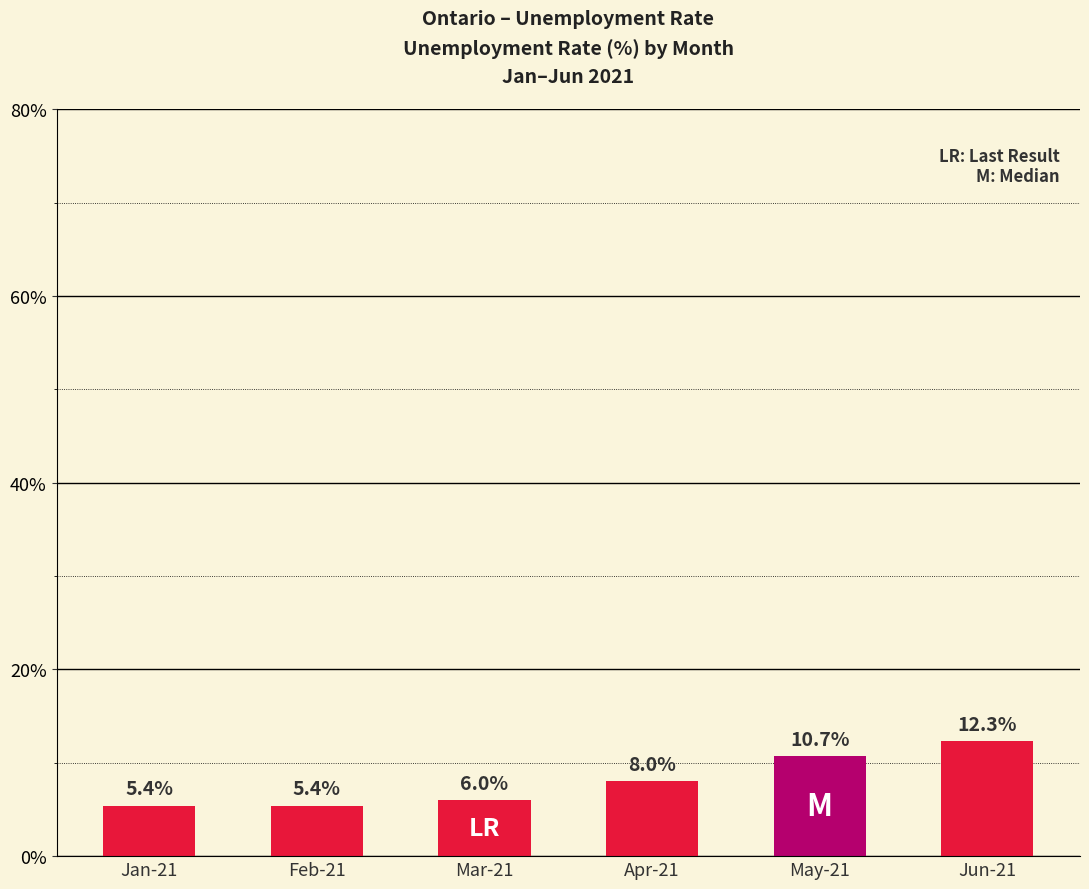

What is the sum of all values?

47.8